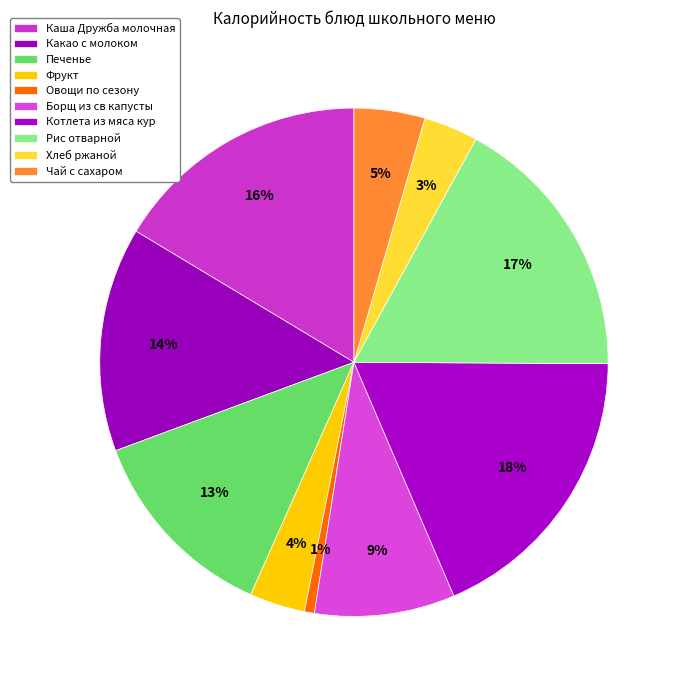

How many segments does this pie chart have?

10